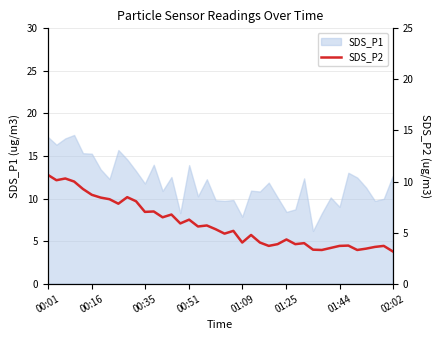

True or false: SDS_P1 has a value of 7.9 at 01:09.

True